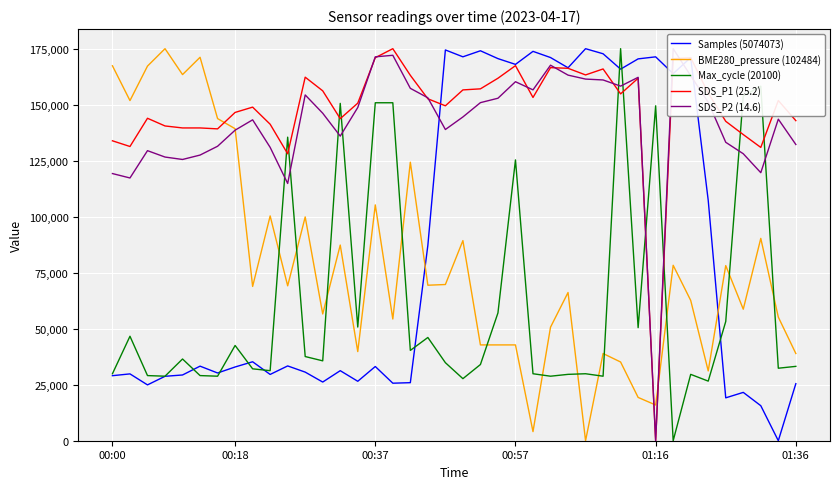

What are all the series names shown in the legend?

Samples (5074073), BME280_pressure (102484), Max_cycle (20100), SDS_P1 (25.2), SDS_P2 (14.6)